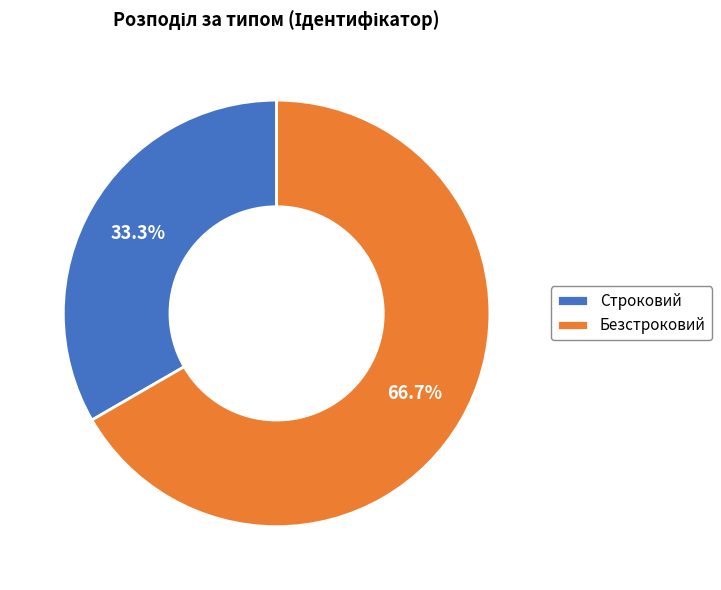

Between Безстроковий and Строковий, which is larger?

Безстроковий